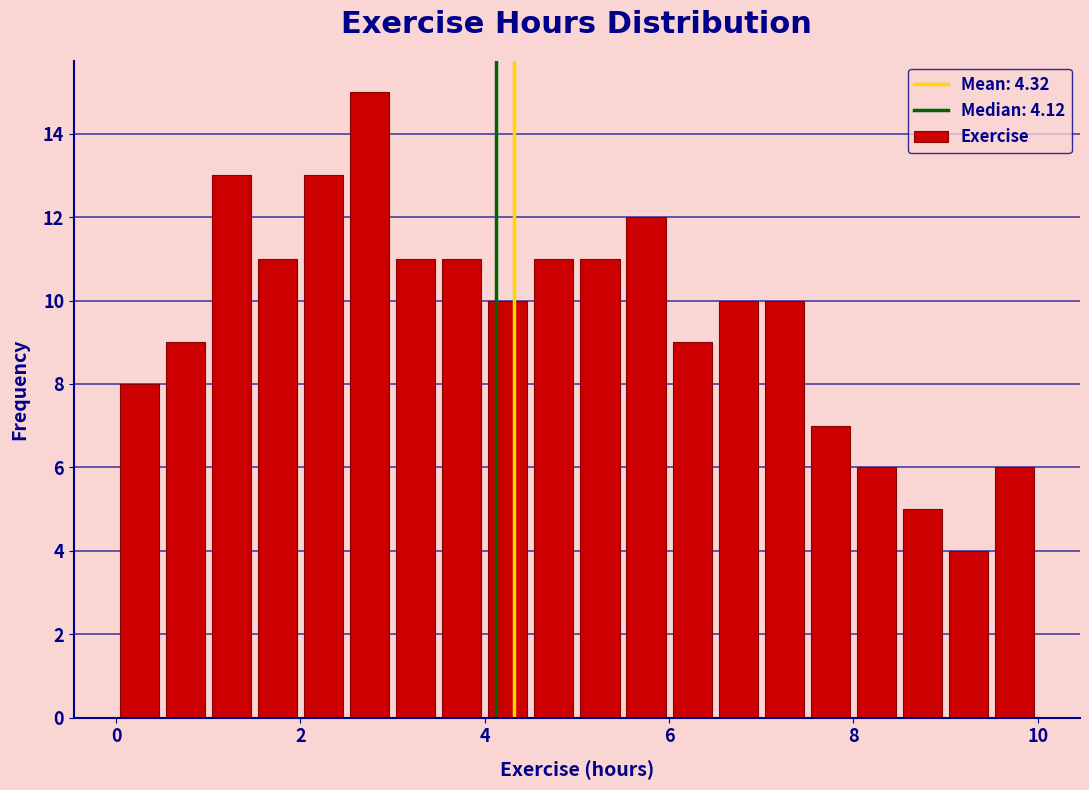

Around what value on the x-axis is the tallest bar? Give the approximate position of its centre, as read against the axis.

2.8